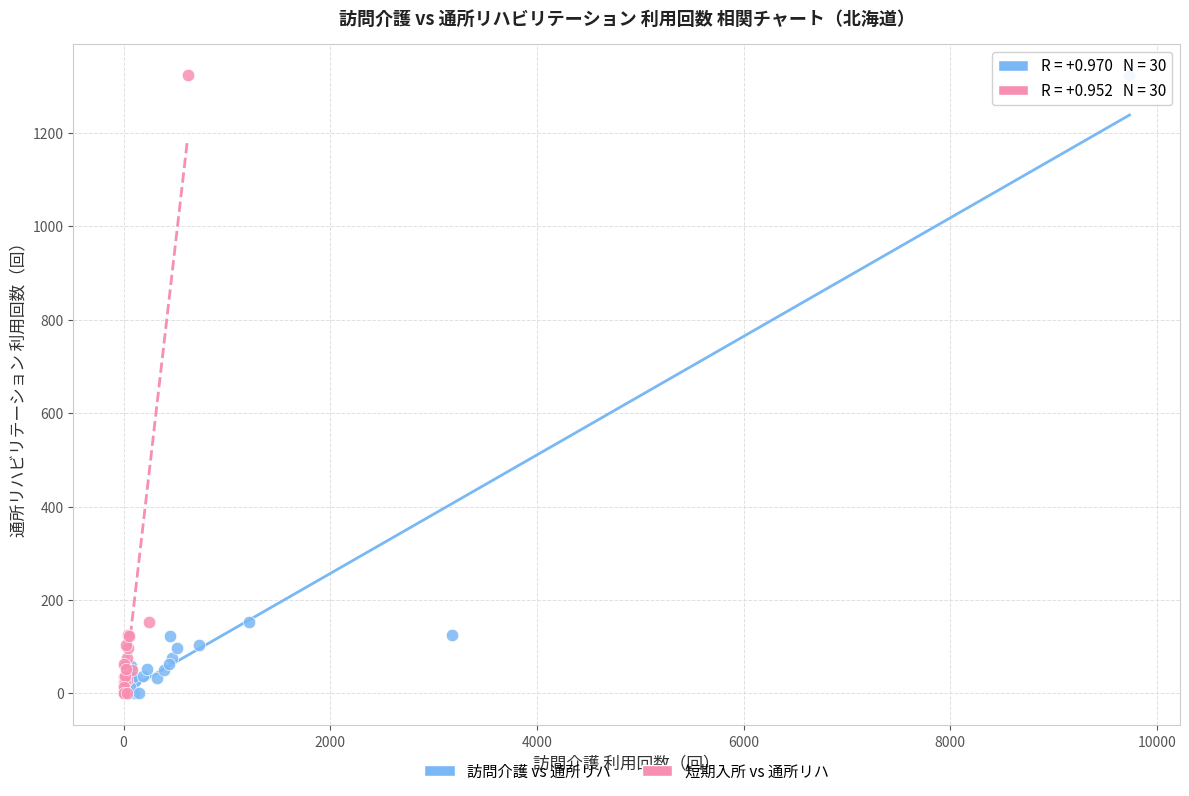

What are all the series names shown in the legend?

訪問介護 vs 通所リハ, 短期入所 vs 通所リハ